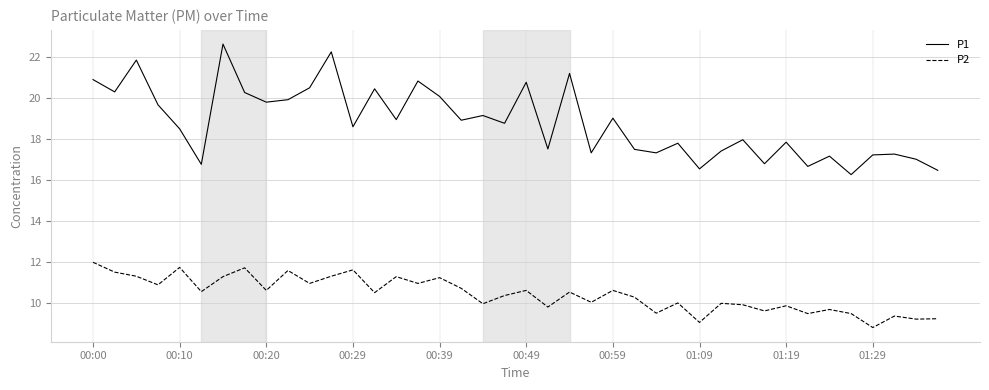

What is the difference between the second highest and second lowest values in the P2 series?

2.7